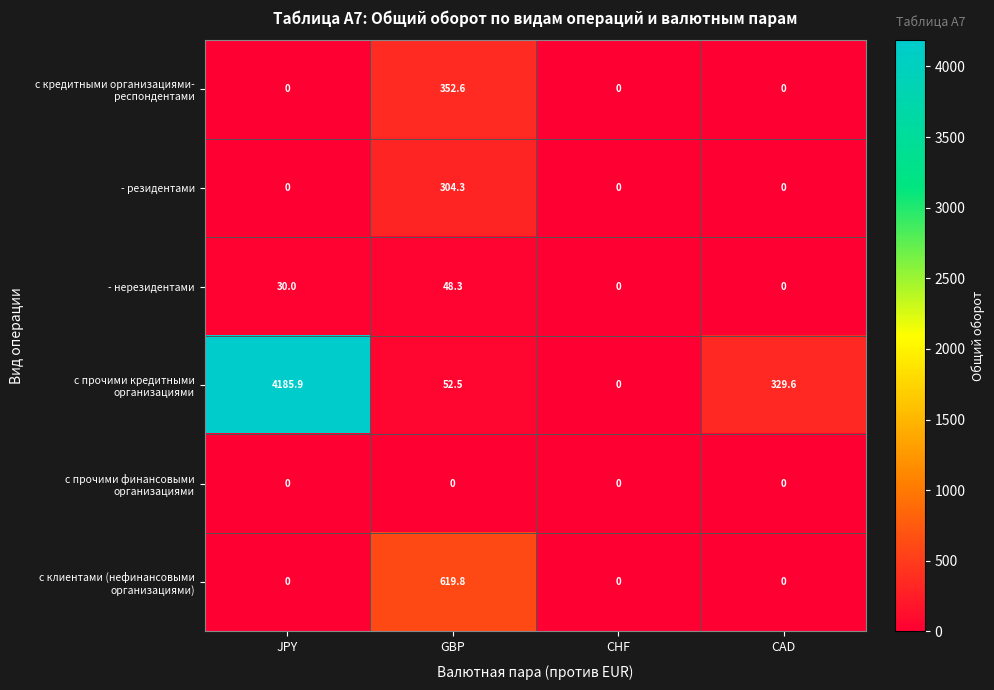

Which category has the highest value across all series?

JPY